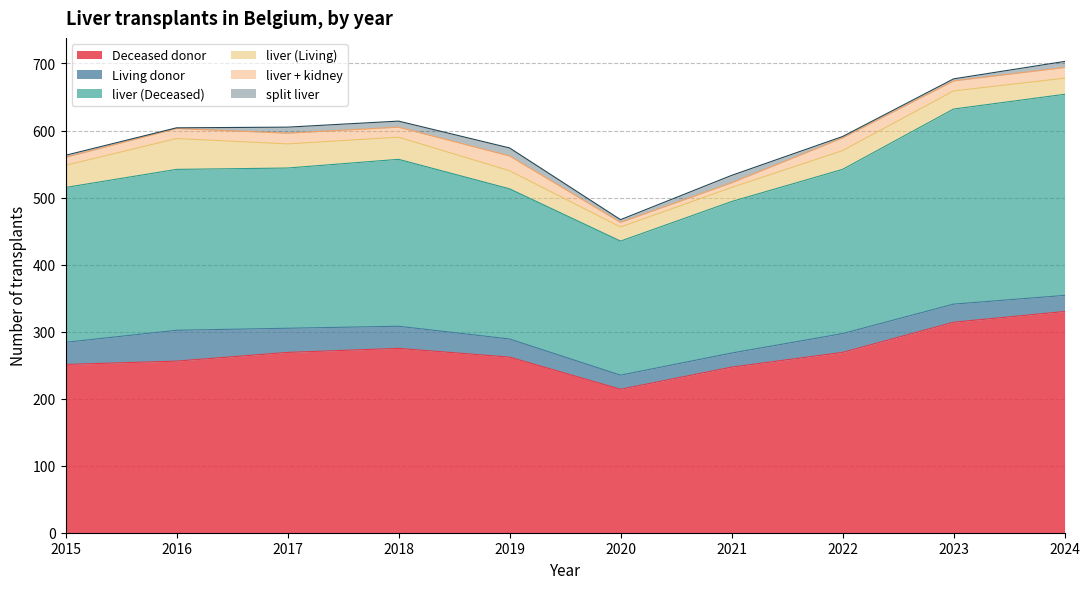

List the series in order of their peak value, lowest first.

split liver, liver + kidney, Living donor, liver (Living), liver (Deceased), Deceased donor